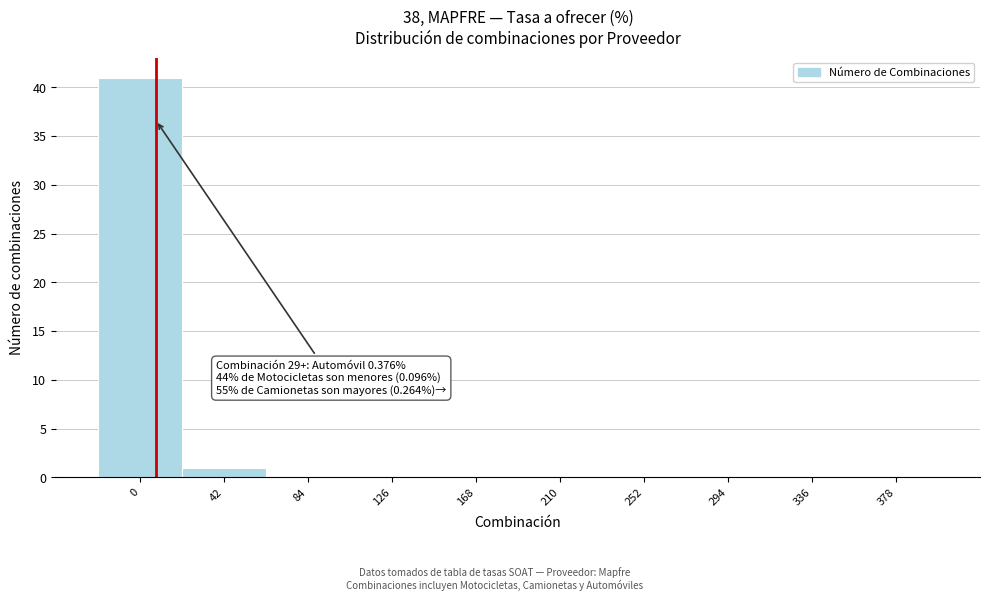

Reading left to right, transcribe all the data shown in this chart.

0=41	42=1	84=0	126=0	168=0	210=0	252=0	294=0	336=0	378=0